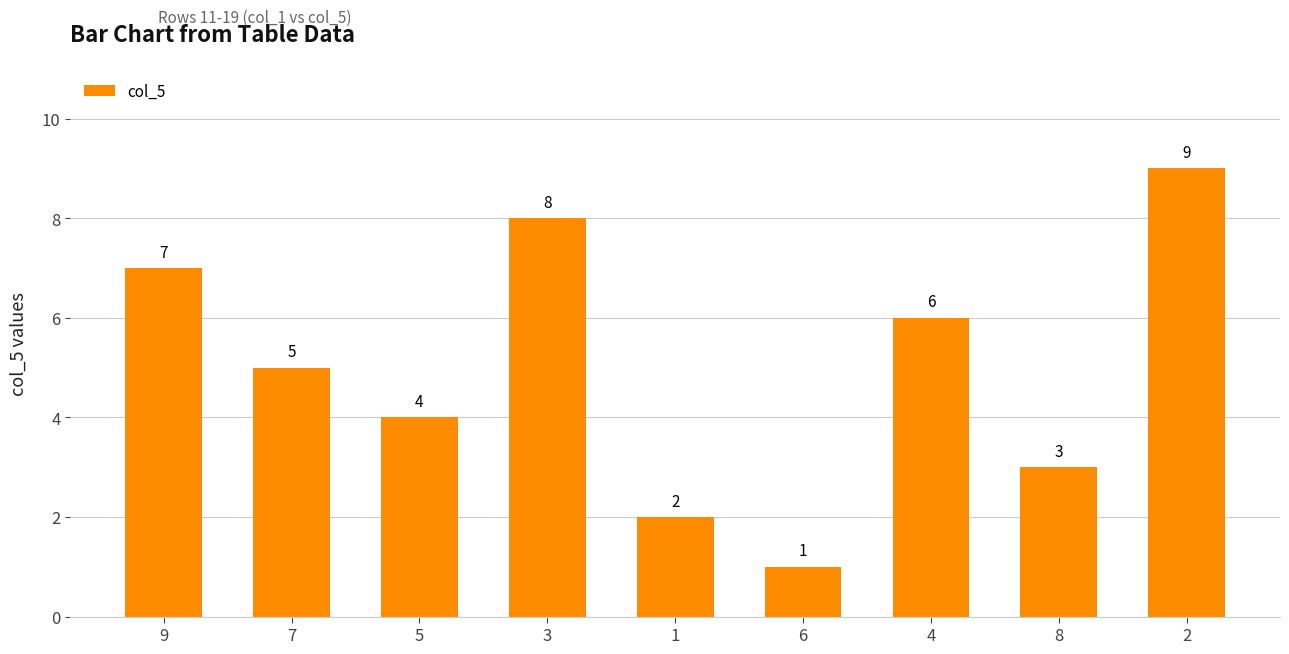

Which label corresponds to the smallest value in the chart?

6